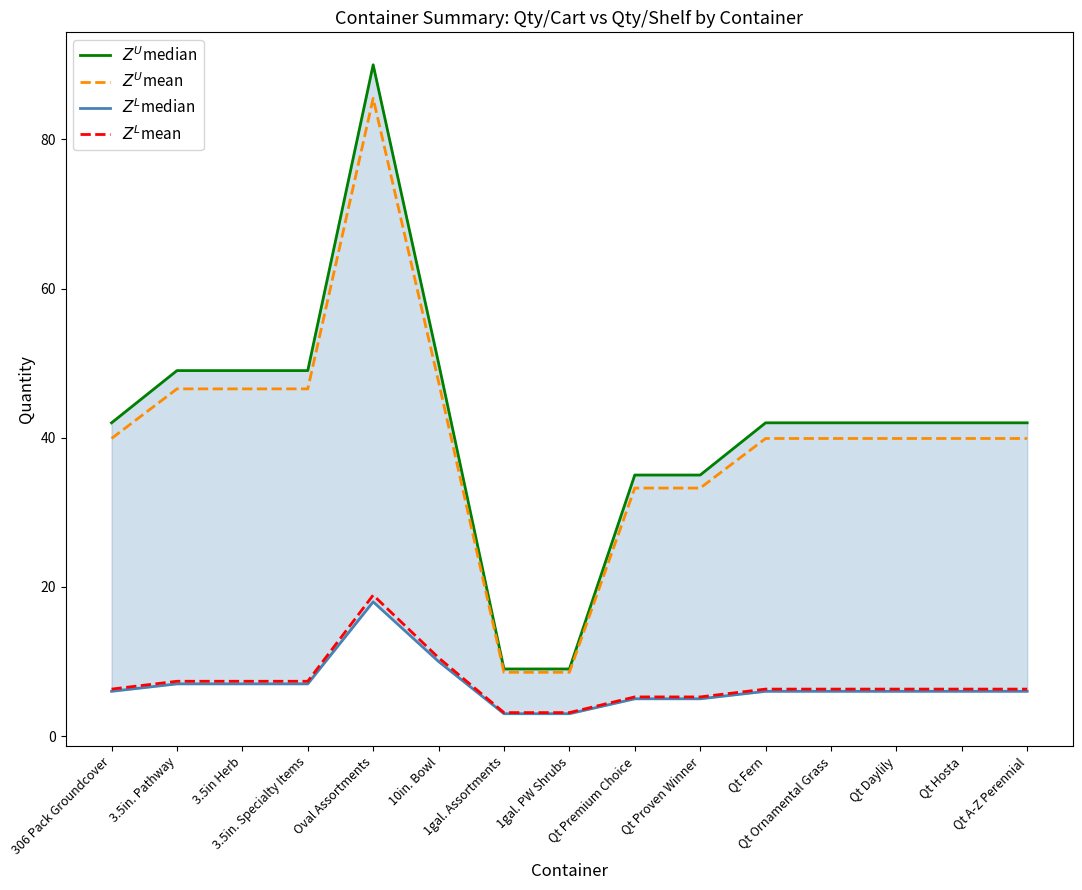

Is the value of $Z^U$median at Qt Hosta greater than the value of $Z^L$mean at Qt Hosta?

Yes